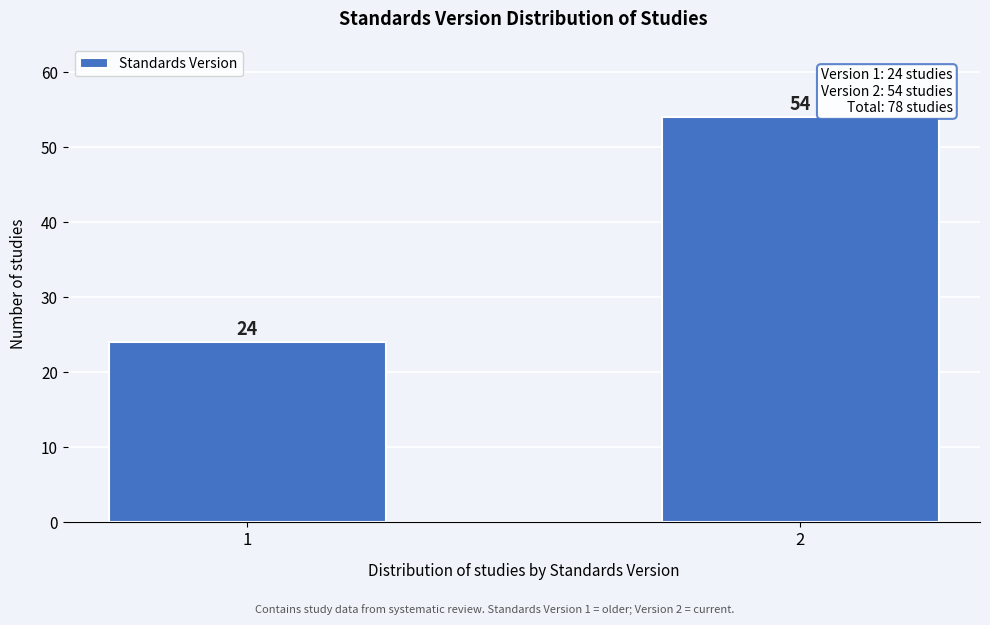

Reading left to right, transcribe all the data shown in this chart.

1=24	2=54